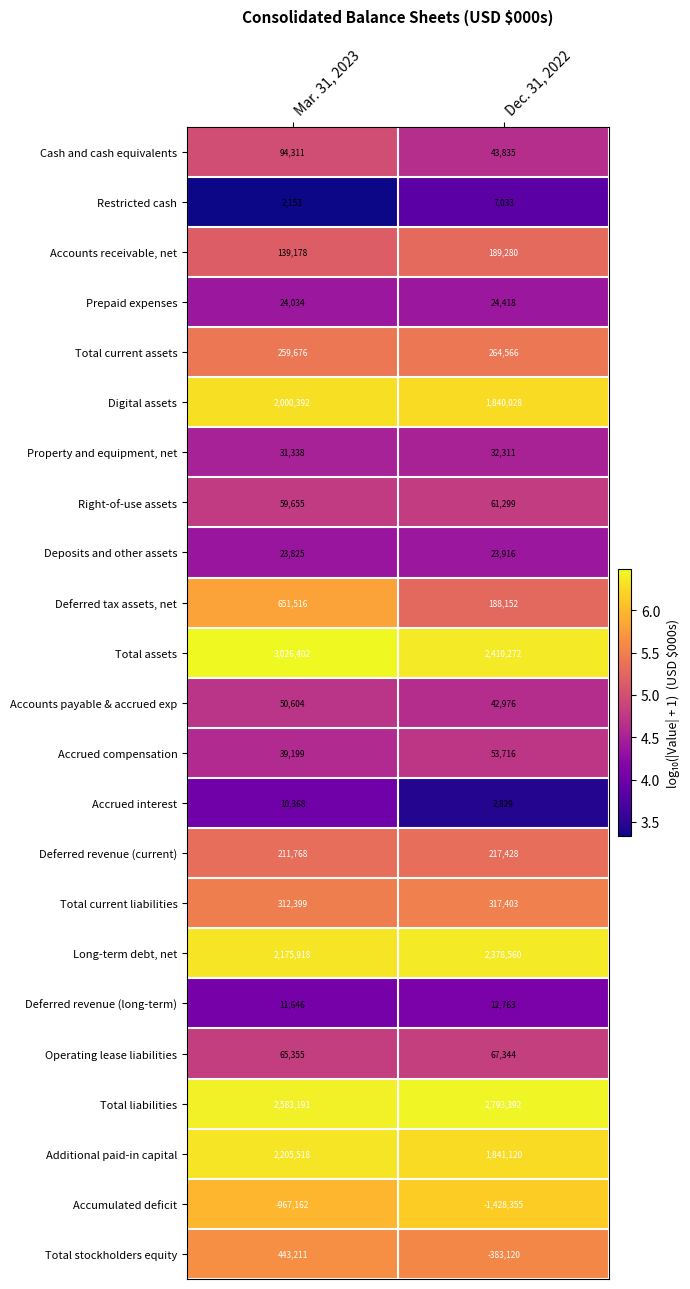

Which series has the largest range (max minus min)?

Total stockholders equity